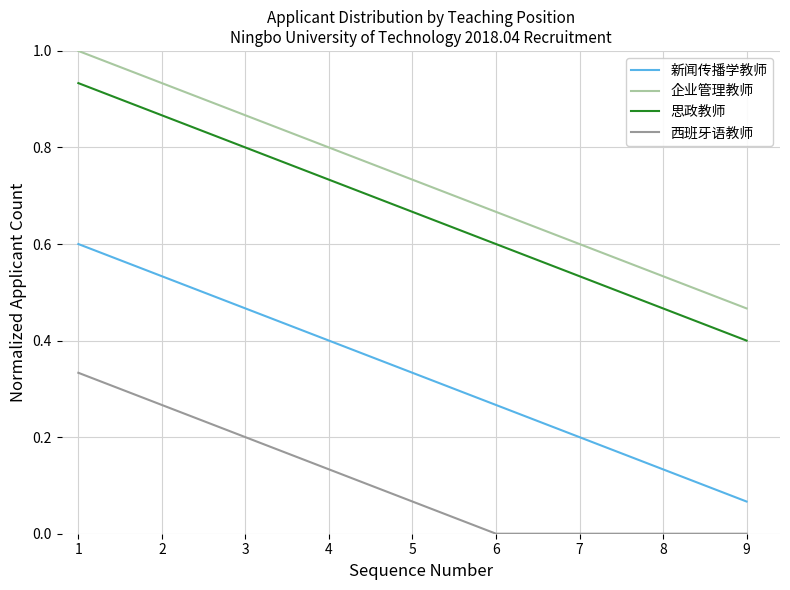

Which series has the largest total across all categories?

企业管理教师